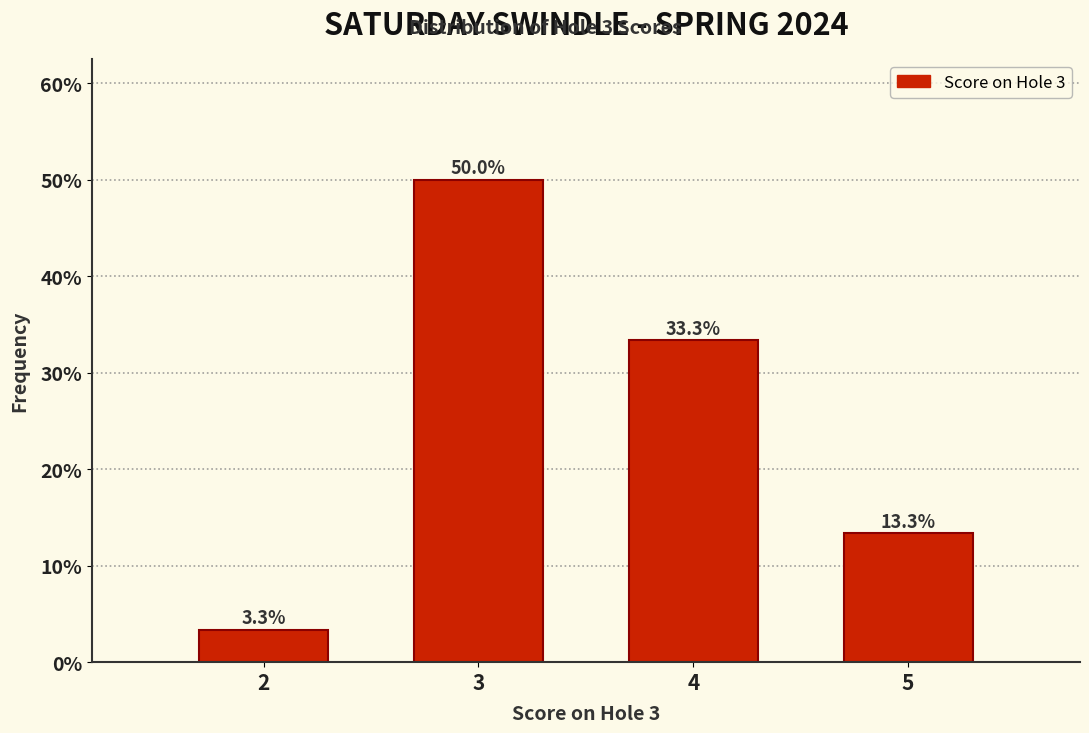

Reading left to right, what are all the values shown in this chart?

3.3	50.0	33.3	13.3